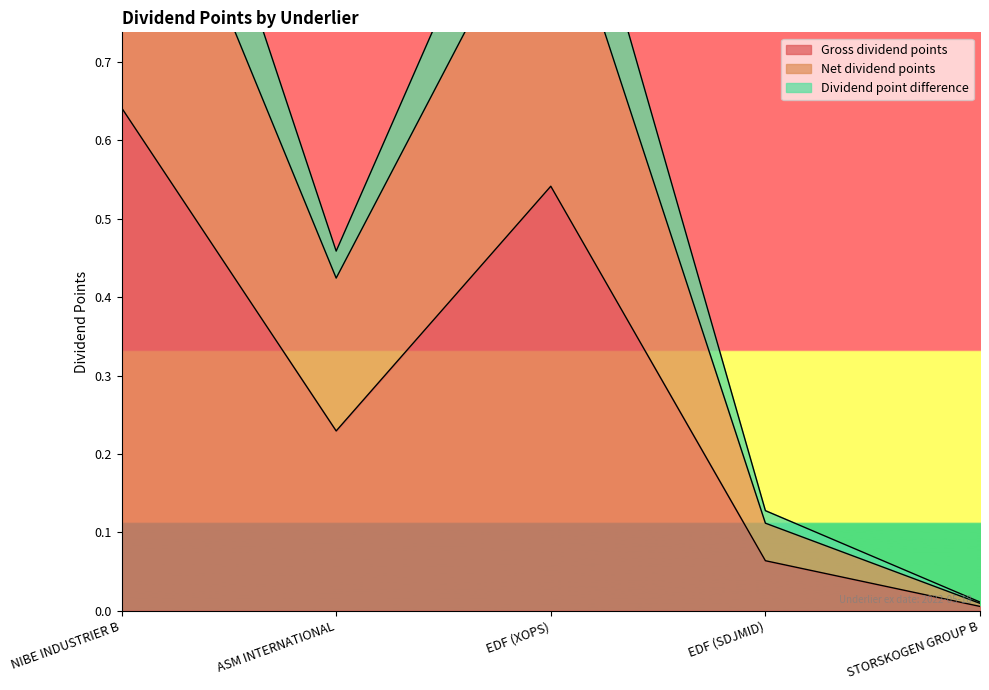

Which has a higher value, NIBE INDUSTRIER B or STORSKOGEN GROUP B?

NIBE INDUSTRIER B